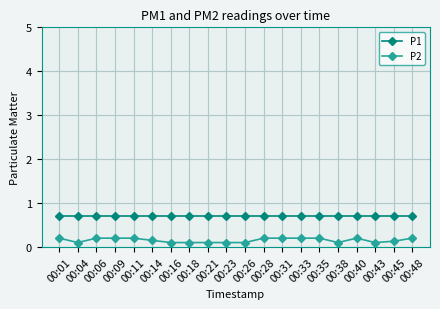

What is the difference between the maximum and minimum values in the P2 series?

0.1